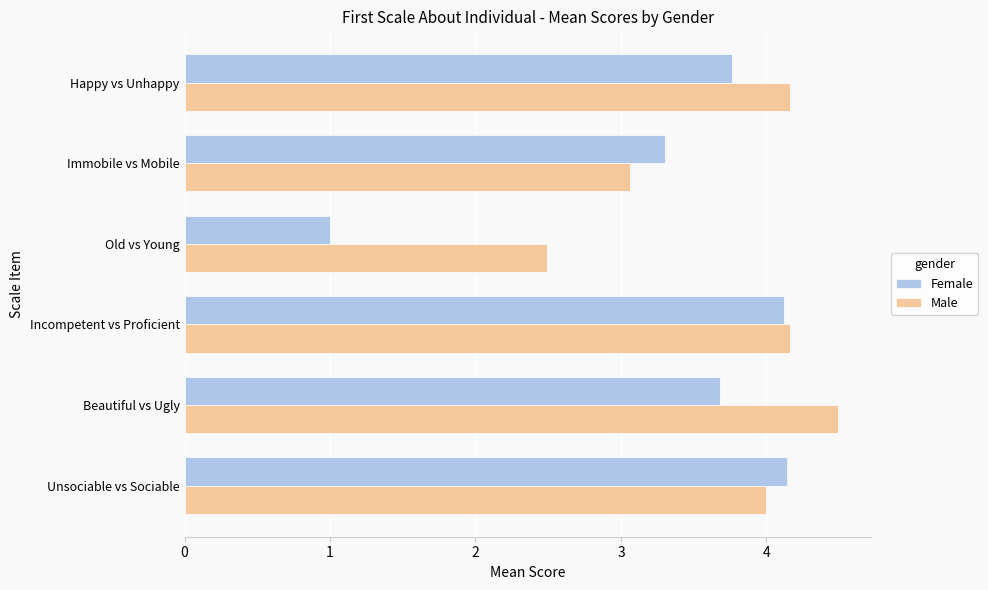

List the series in order of their peak value, highest first.

Male, Female